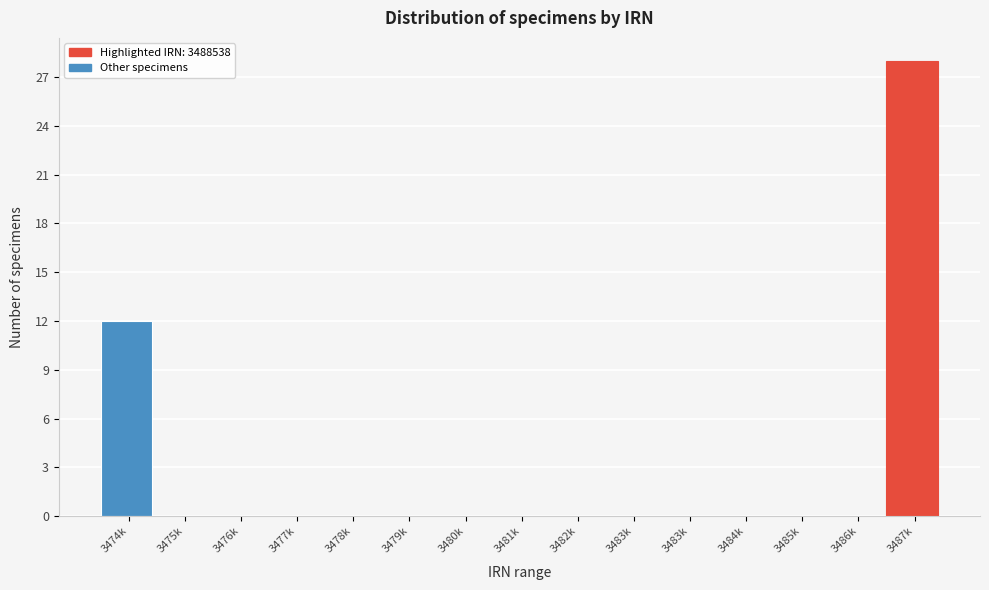

Are the bars horizontal?

No